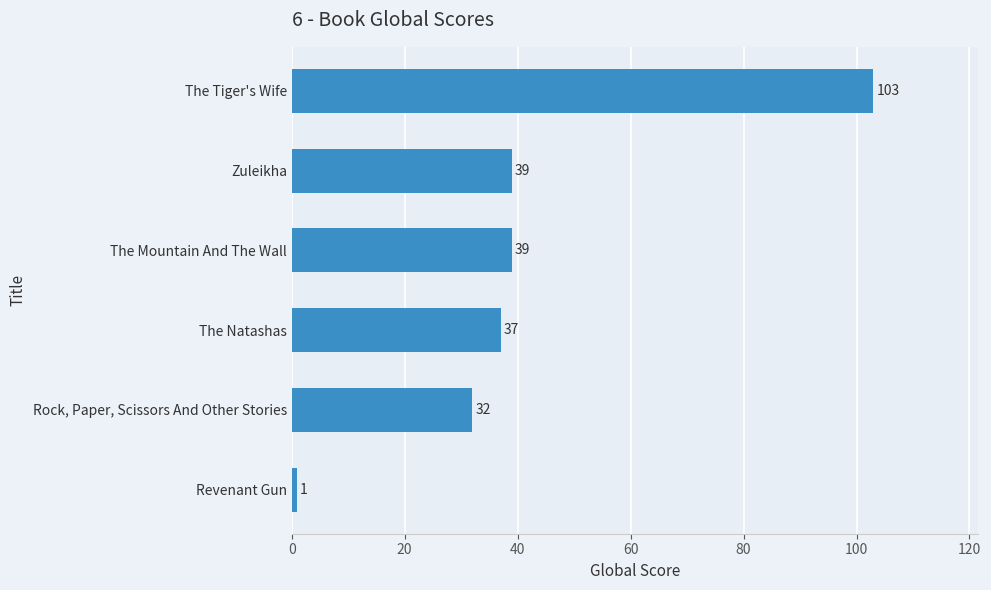

Which label corresponds to the largest value in the chart?

The Tiger's Wife